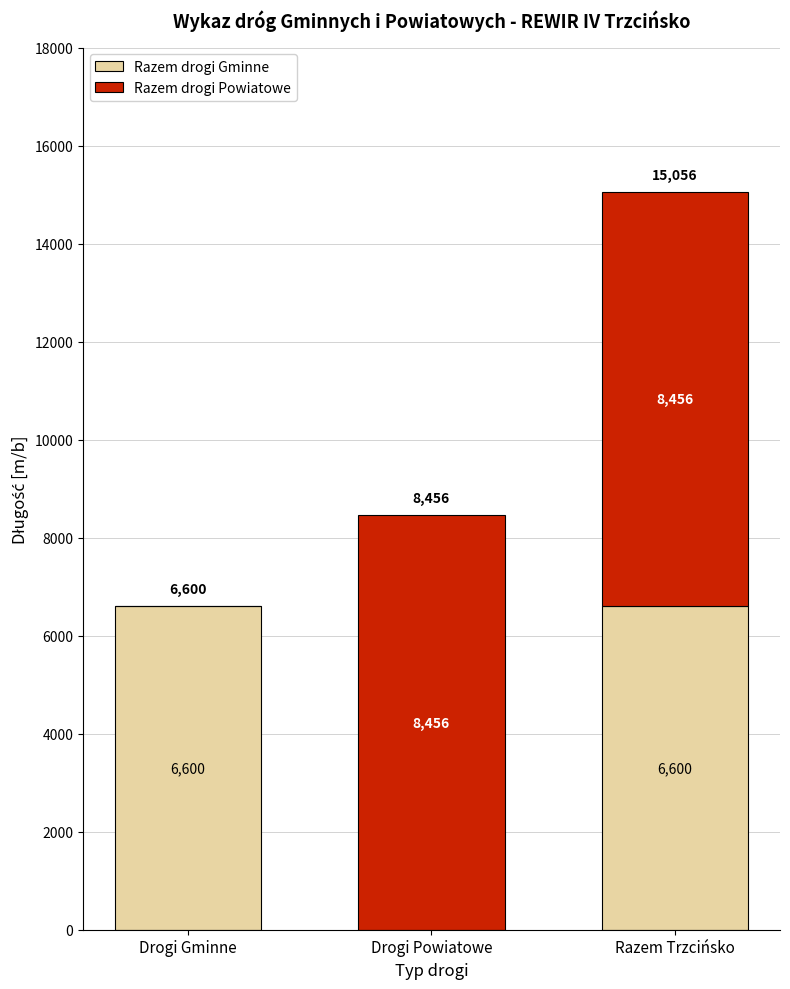

Are the bars horizontal?

No